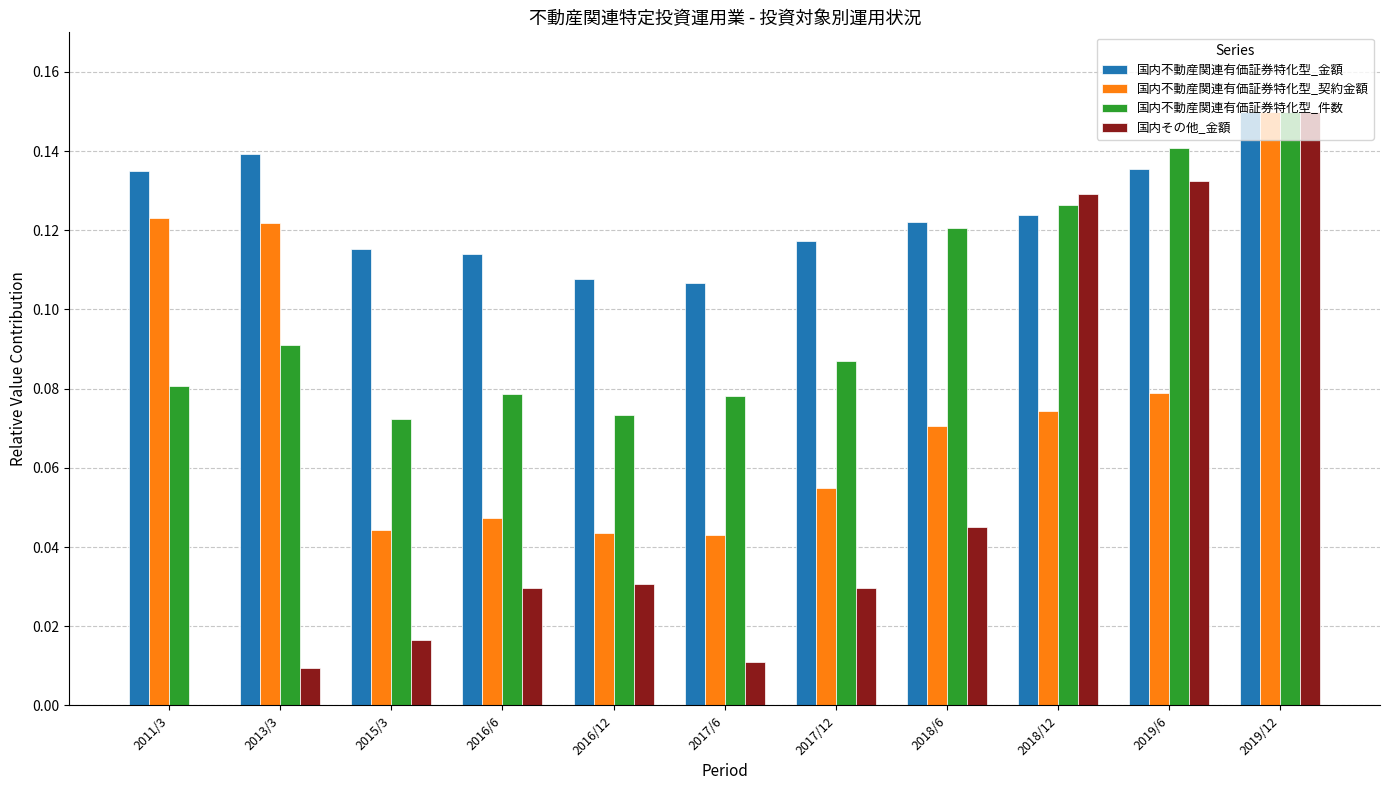

How many distinct data groups are displayed?

4